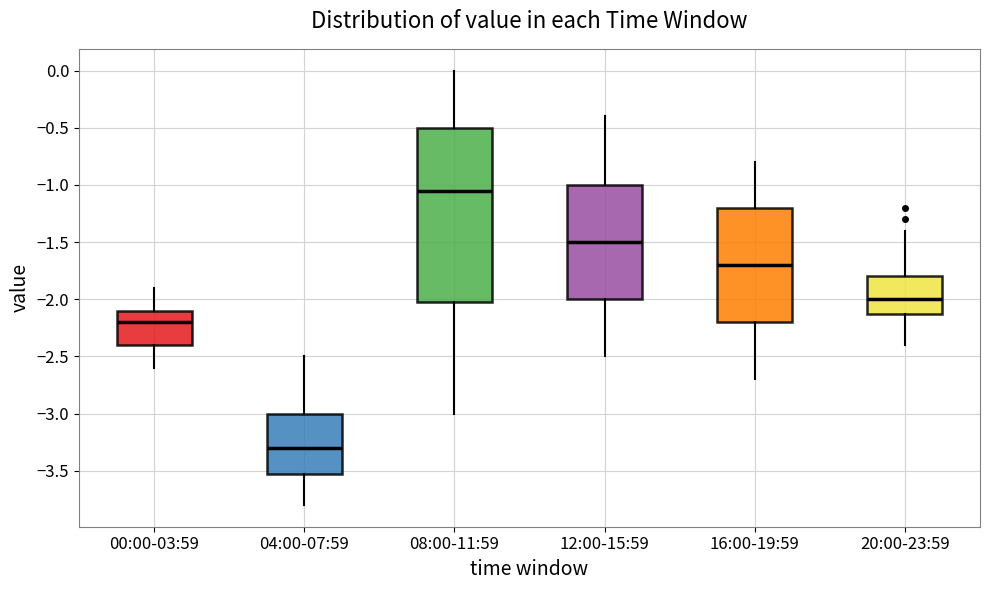

Reading left to right, transcribe this box plot: for each box, give where its median line is, the range the box spans, and where its two whiskers end, as read against the y-axis. The values are not printed on the chart, so give them approximately, as read against the axis.

00:00-03:59: median -2.20, box -2.40 to -2.10, whiskers -2.60 to -1.90
04:00-07:59: median -3.30, box -3.50 to -3.00, whiskers -3.80 to -2.50
08:00-11:59: median -1.05, box -2.00 to -0.50, whiskers -3.00 to 0.00
12:00-15:59: median -1.50, box -2.00 to -1.00, whiskers -2.50 to -0.40
16:00-19:59: median -1.70, box -2.20 to -1.20, whiskers -2.70 to -0.80
20:00-23:59: median -2.00, box -2.10 to -1.80, whiskers -2.40 to -1.40